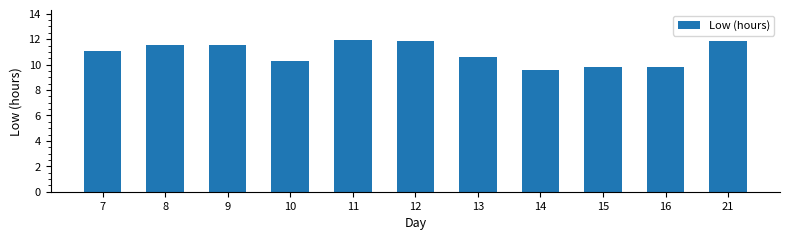

What is the difference between the maximum and minimum values?

2.3